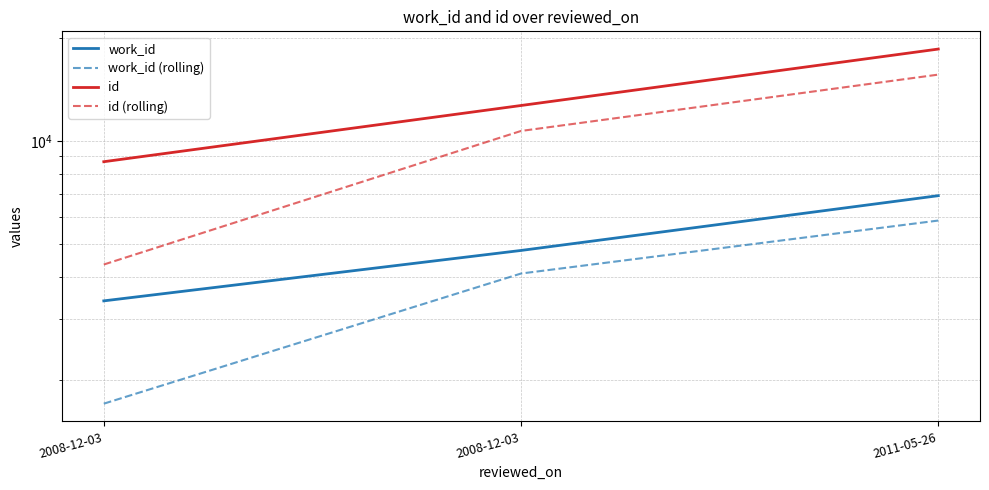

Read the work_id (rolling) value at 2008-12-03.

1699.5